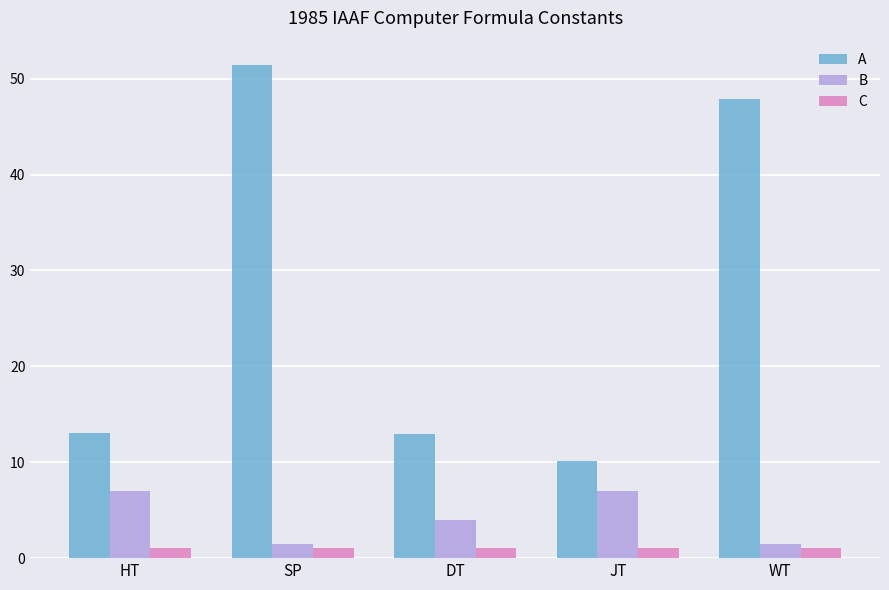

Does the chart contain stacked bars?

No